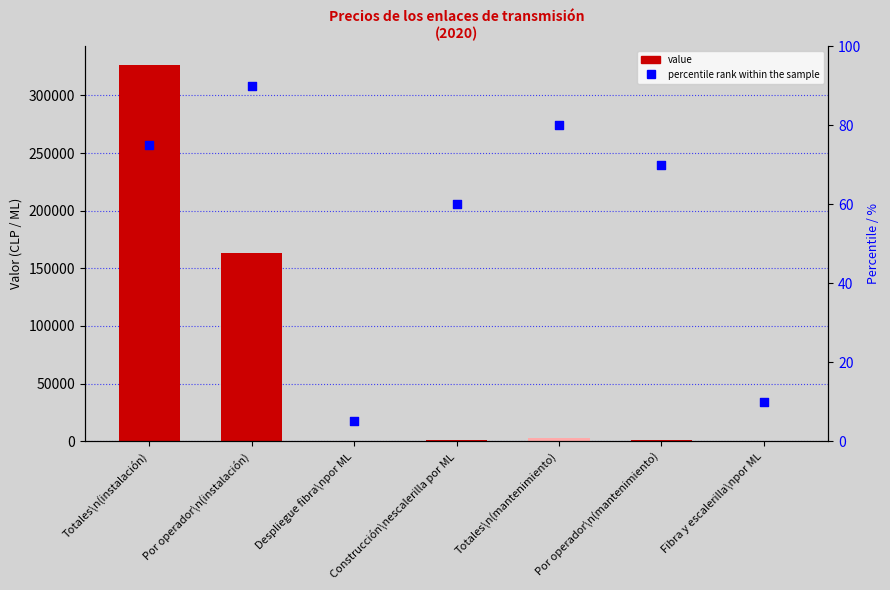

Which series reaches the maximum Y coordinate?

value (instalación/mantenimiento)